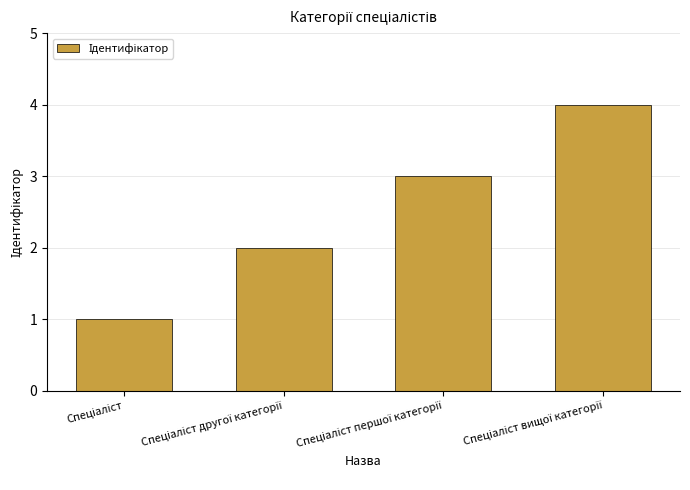

What is the sum of all values?

10